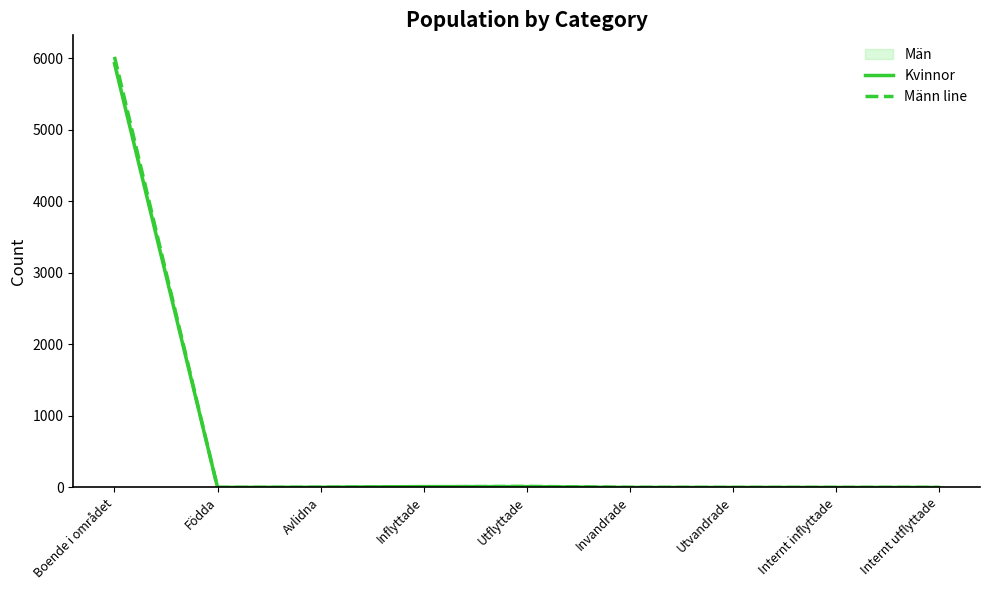

What is the label of the 8th point from the right?

Födda